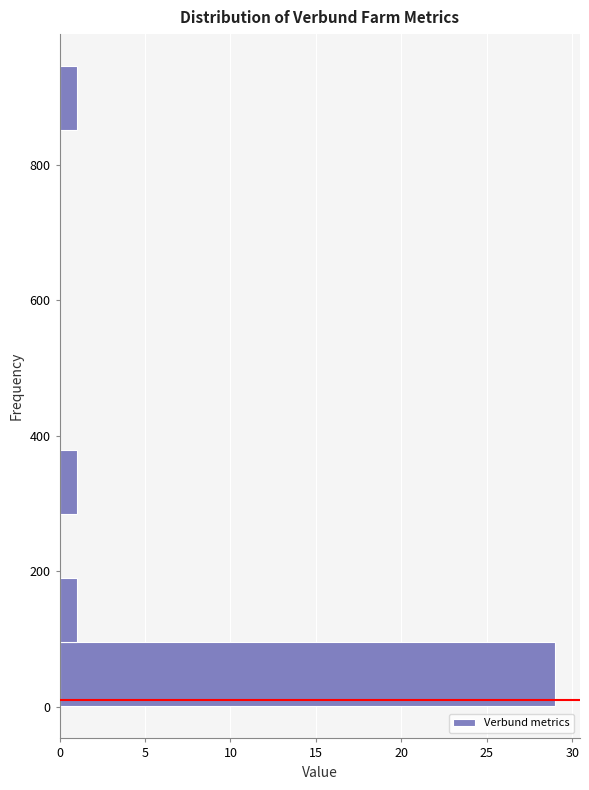

Reading bottom to top, transcribe this chart: for each bar, give the range it covers on the y-axis and its length. Neither the bar edges nor the lengths are printed on the chart, so give them approximately, as read against the axes.

0 to 100: 29
100 to 180: 1
180 to 280: 0
280 to 380: 1
380 to 480: 0
480 to 560: 0
560 to 660: 0
660 to 760: 0
760 to 860: 0
860 to 940: 1